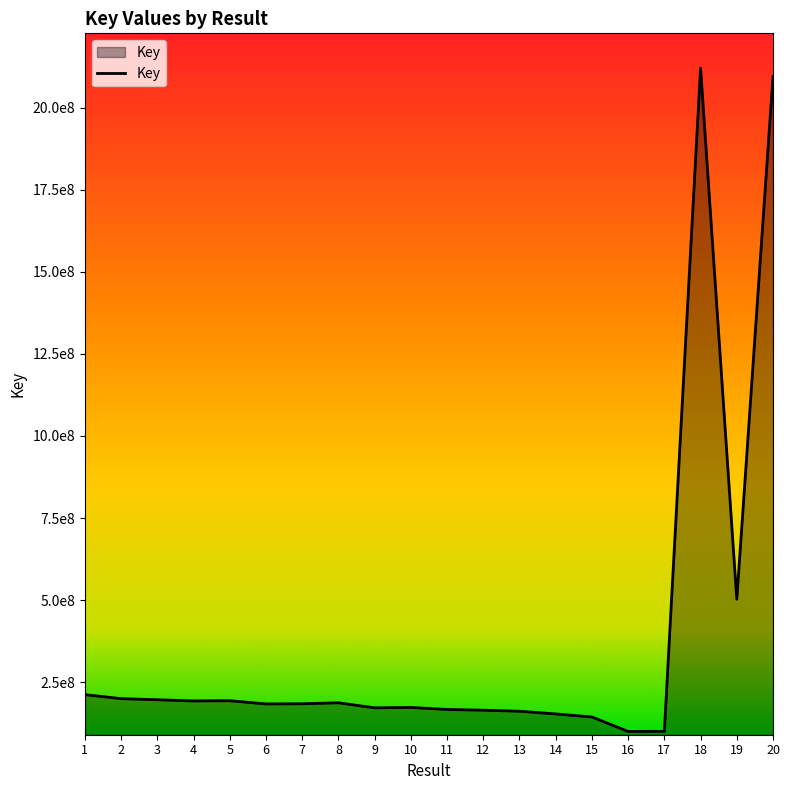

What is the change in value from 9 to 14?

-18621736